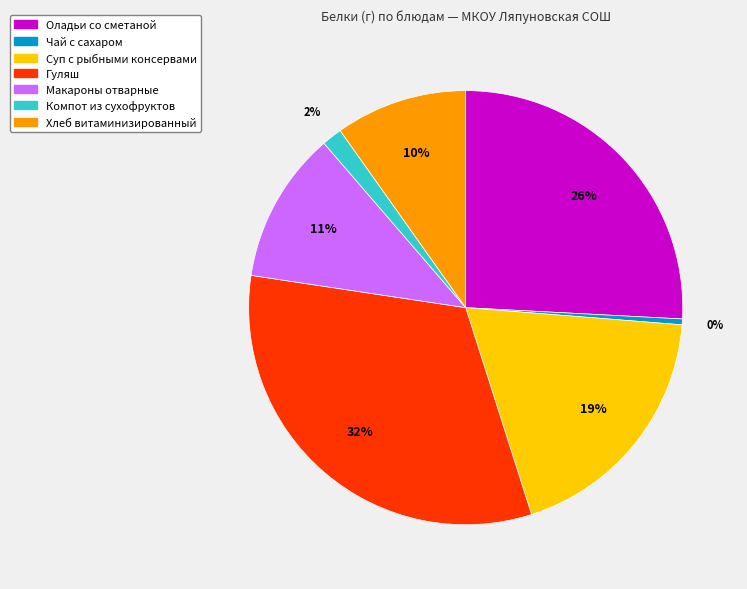

Which has a higher value, Макароны отварные or Оладьи со сметаной?

Оладьи со сметаной